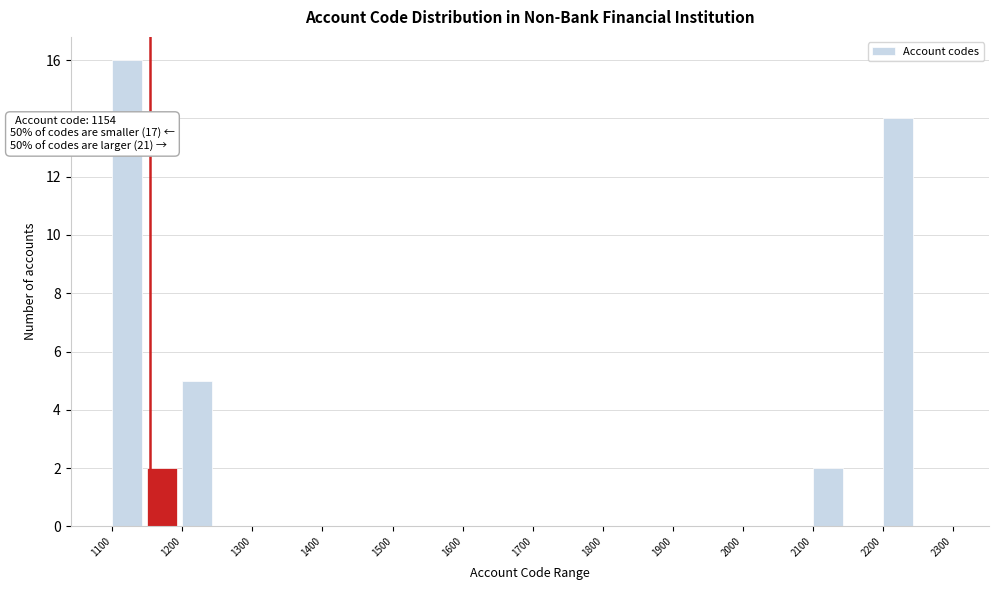

Over which range of the x-axis is the bar tallest?

1100 to 1150